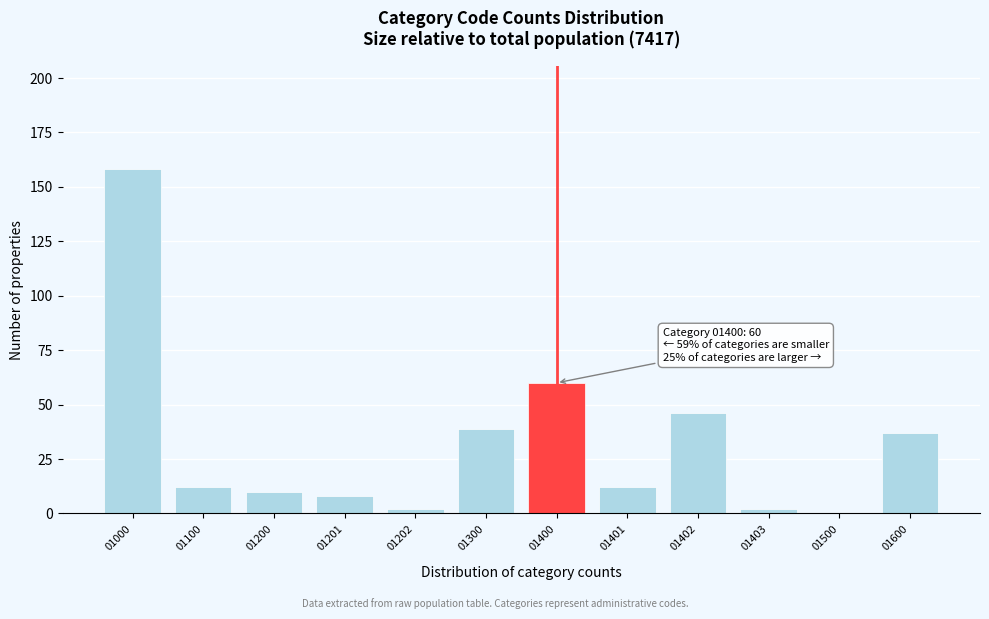

Reading left to right, extract all data points from this chart.

01000=158	01100=12	01200=10	01201=8	01202=2	01300=39	01400=60	01401=12	01402=46	01403=2	01500=0	01600=37